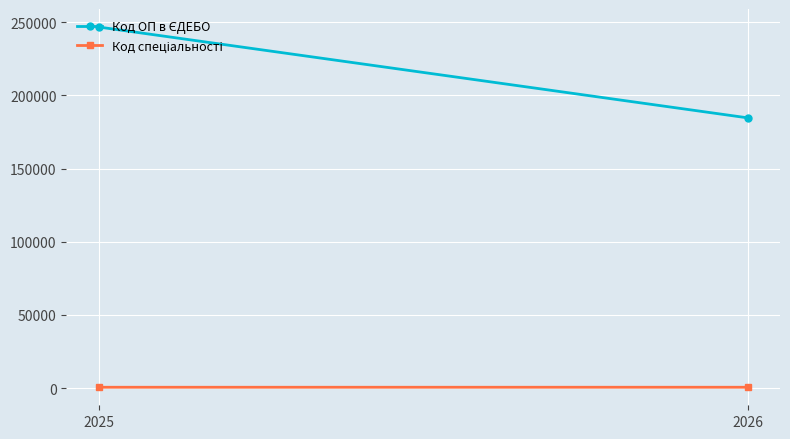

How many lines are shown in the chart?

2